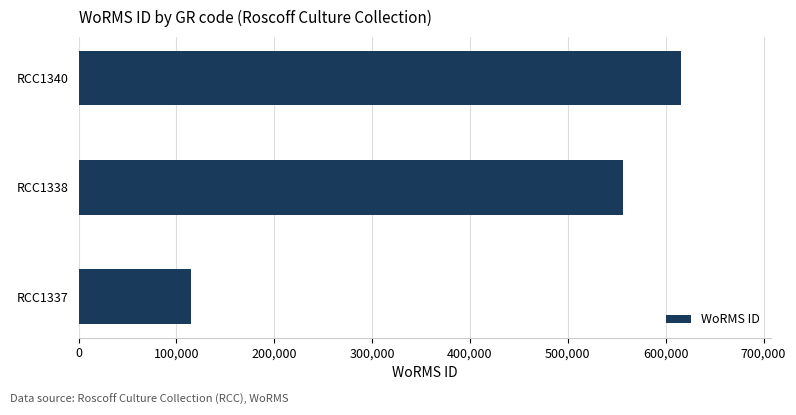

Which has a higher value, RCC1340 or RCC1337?

RCC1340